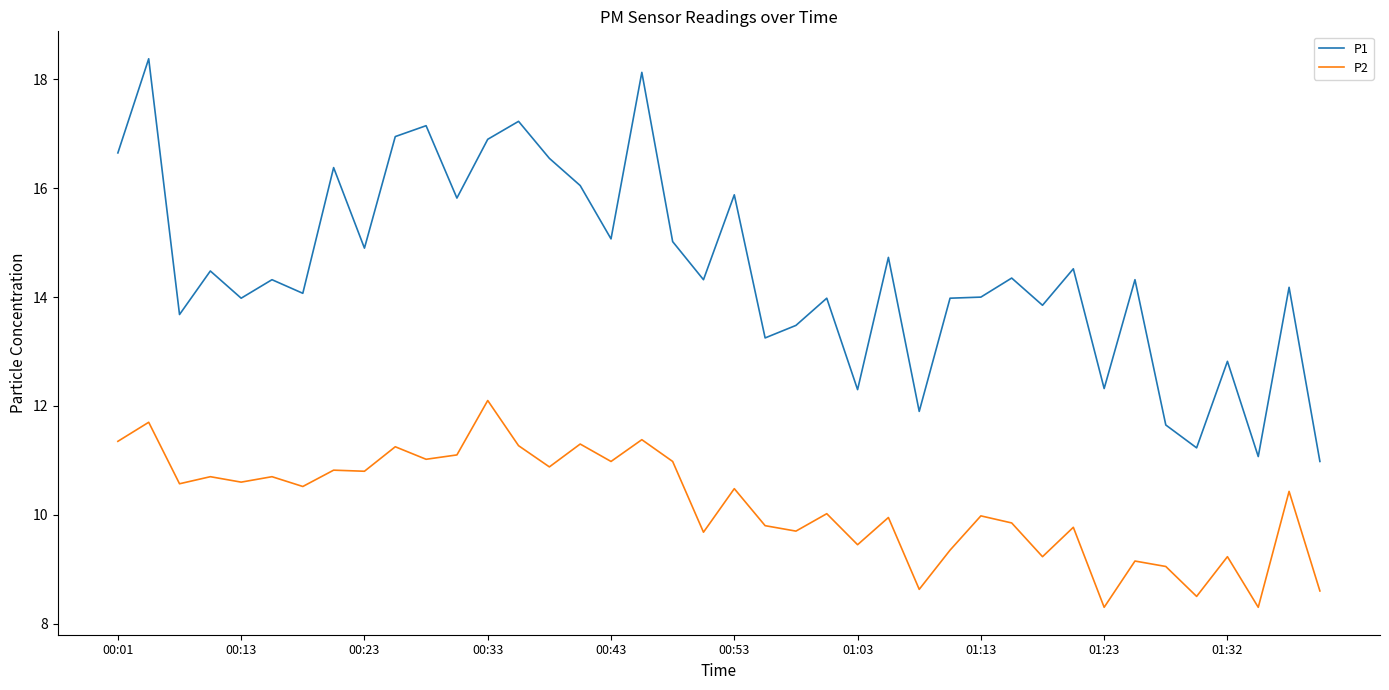

Which series has the widest spread of values?

P1